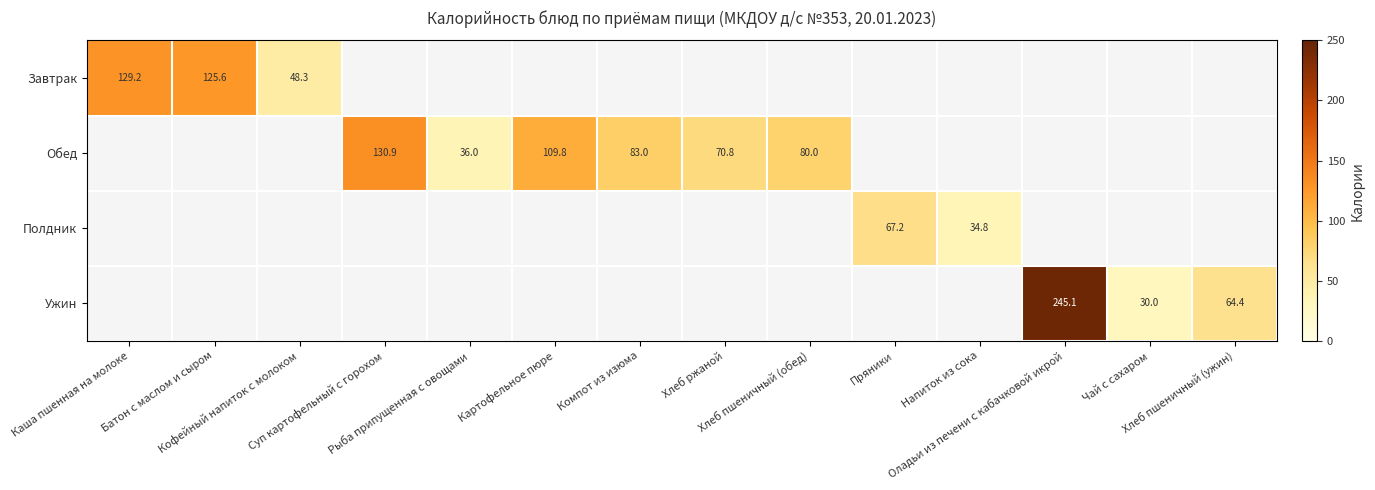

Between Напиток из сока and Кофейный напиток с молоком, which is larger?

Кофейный напиток с молоком